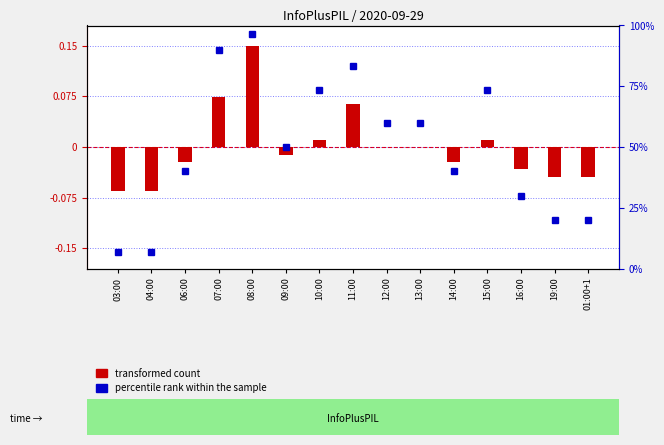

Rank the series at 09:00 from highest to lowest value.

percentile rank within the sample, transformed count